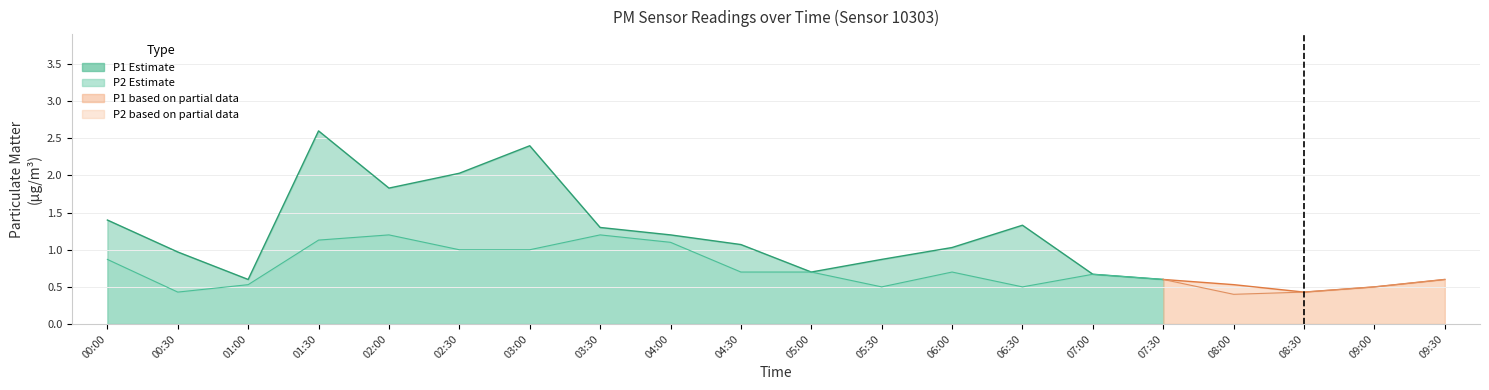

What is the value of the P2 point at the 7th from the left?

1.0